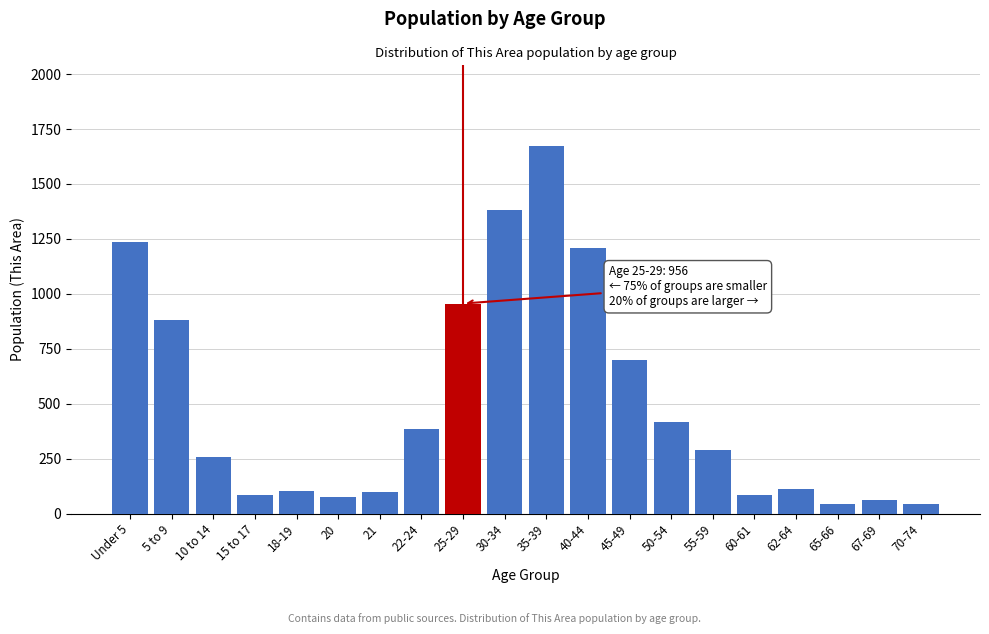

At which label is the value closest to 858?

5 to 9